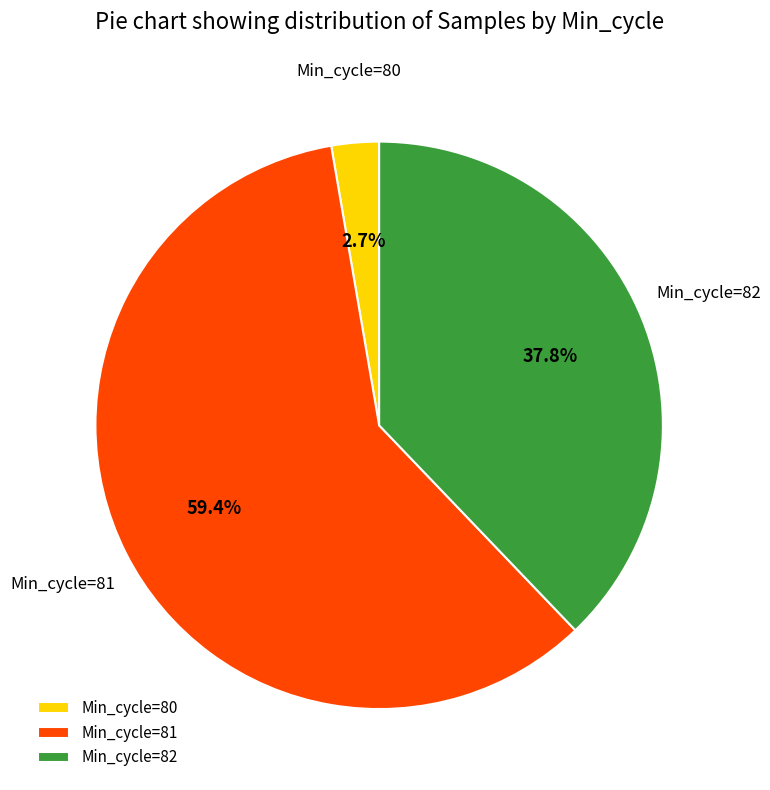

Is there a majority slice in this chart?

Yes